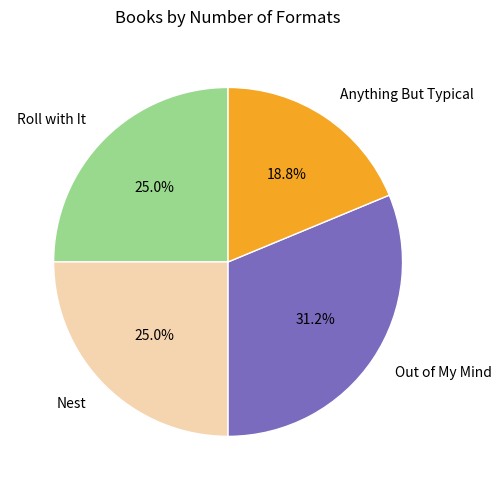

To the nearest percent, what percentage of the pie is Nest?

25%